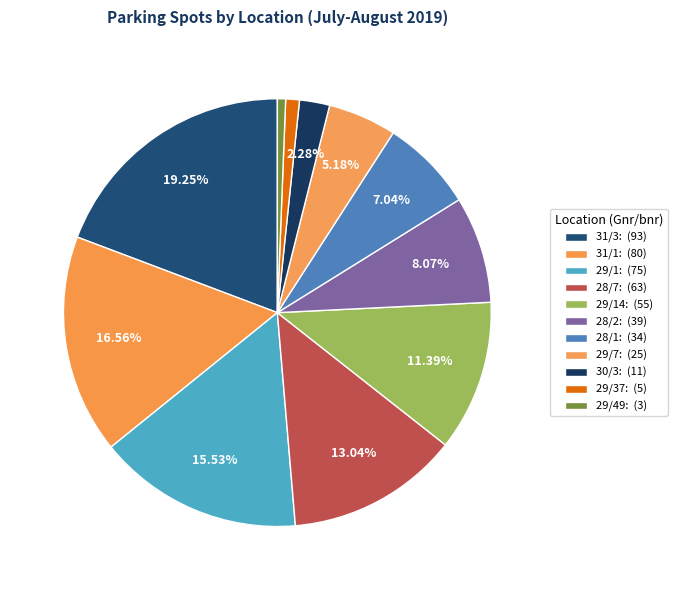

How many slices are in this pie chart?

11